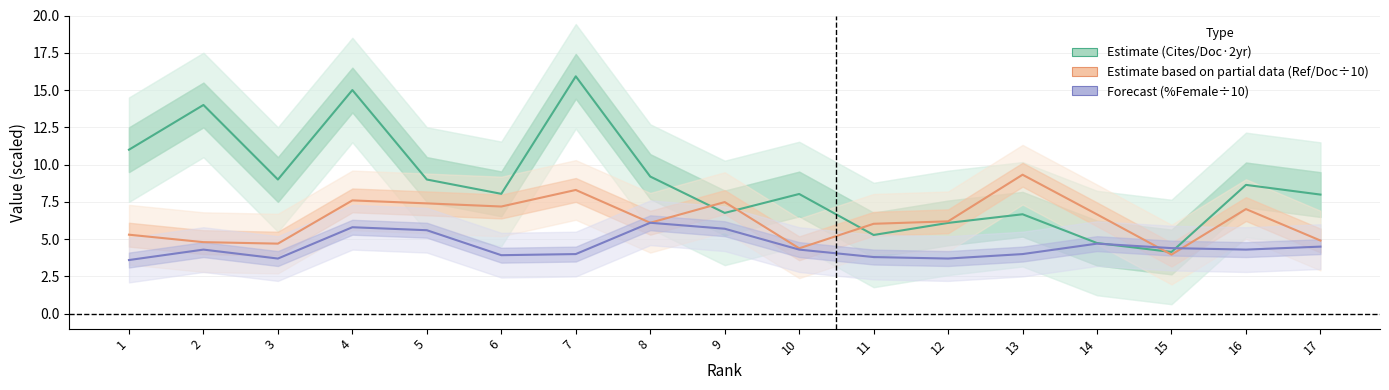

Does the chart have visible grid lines?

Yes